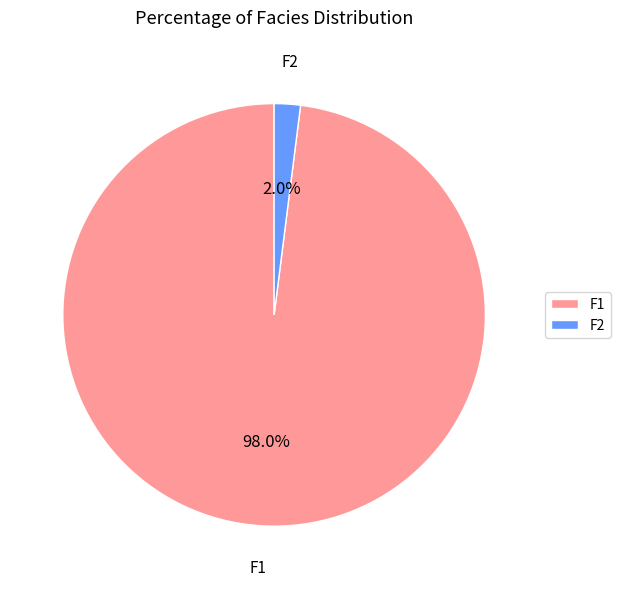

What percentage do F2 and F1 together represent?

100.0%